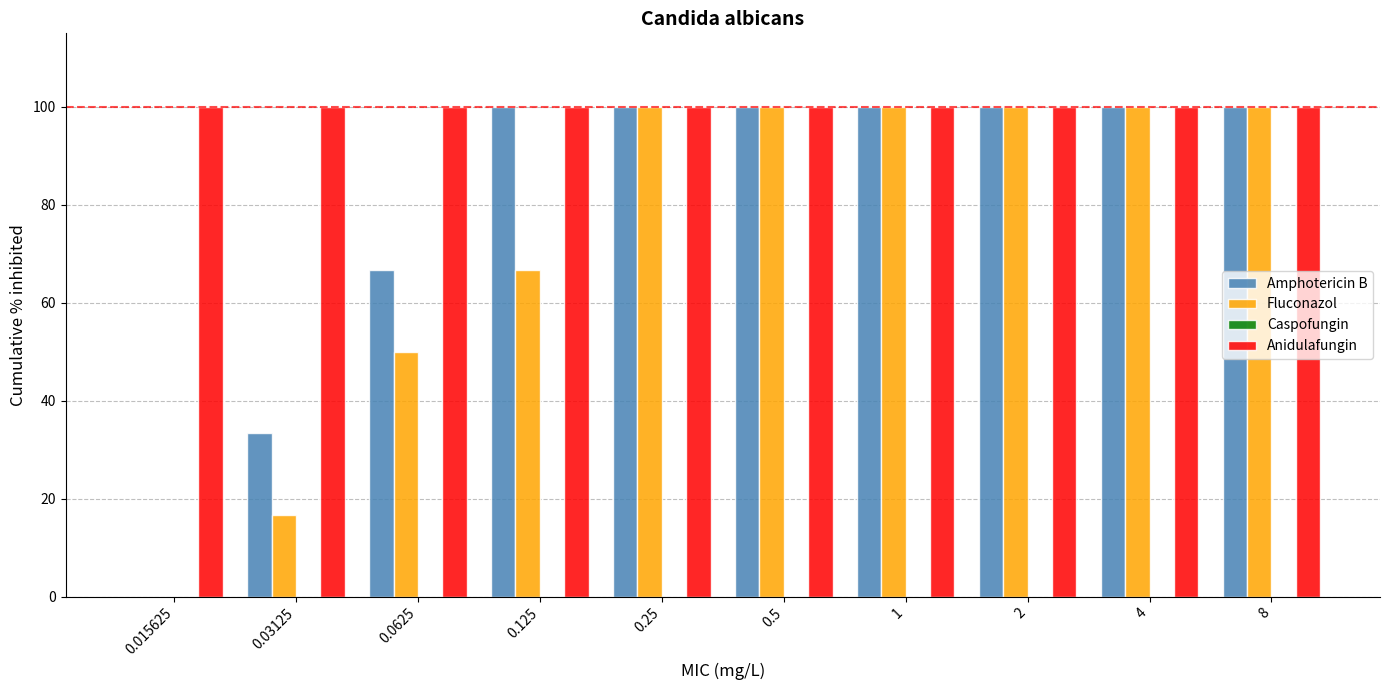

What is the highest value of the Amphotericin B series?

100.0